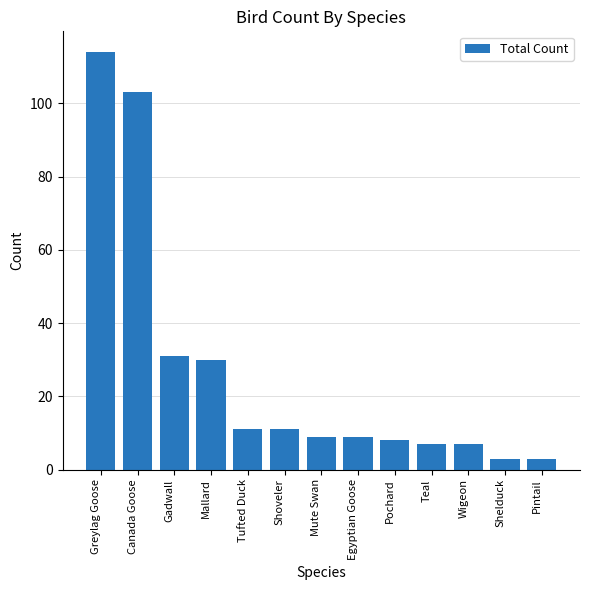

The value at Wigeon is 11. True or false?

False